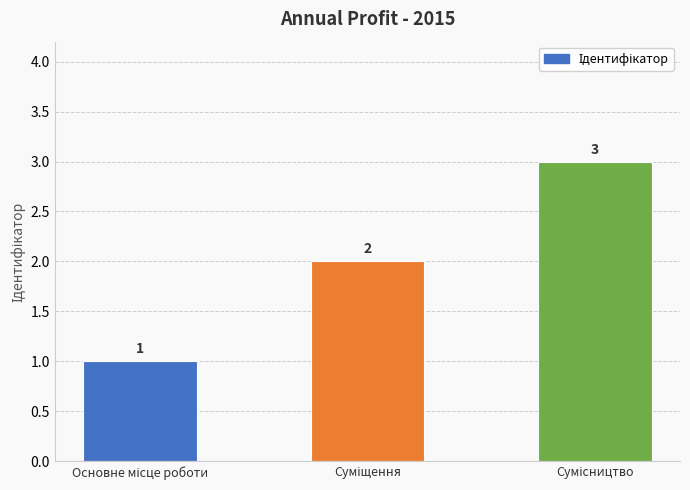

What is the value of the 3rd bar from the left?

3